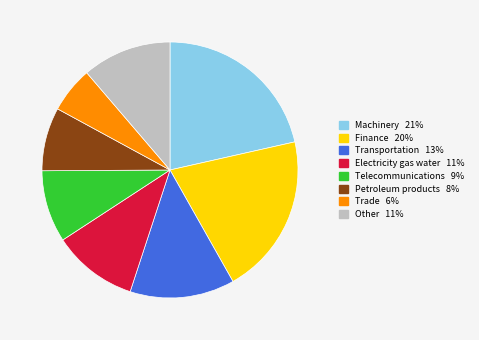

Is there any slice that represents more than half of the pie?

No